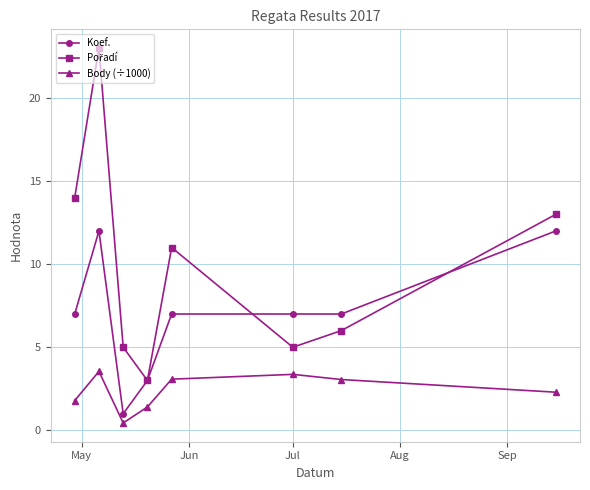

What is the value of the Koef. point at the 6th from the left?

7.0